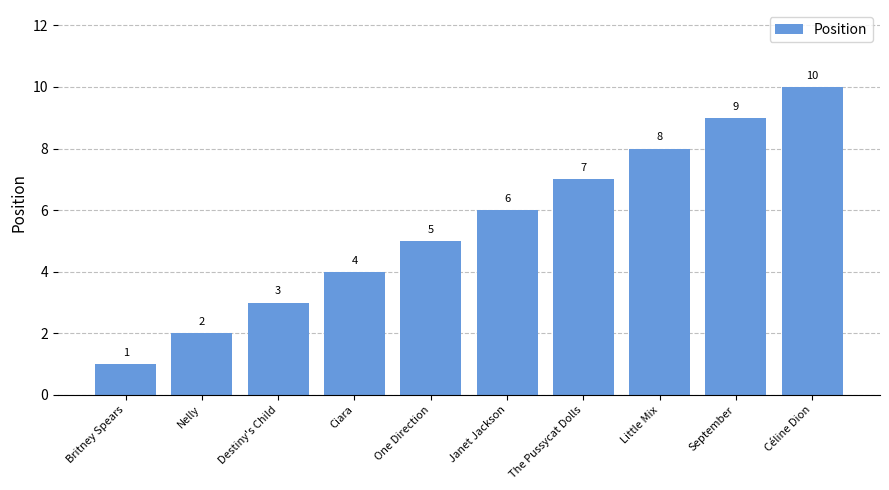

Count the values in the range 3 to 8.

6